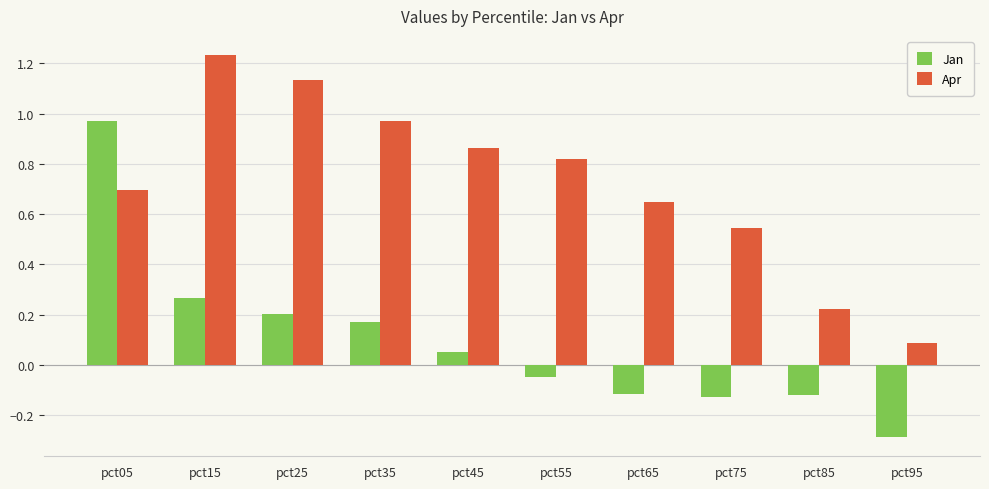

At which category is the sum across all series the highest?

pct05